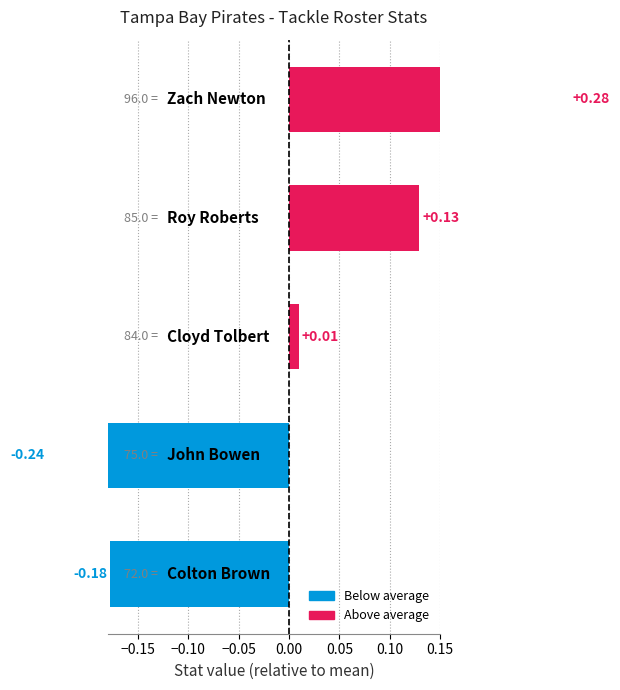

Count the number of categories in the chart.

5